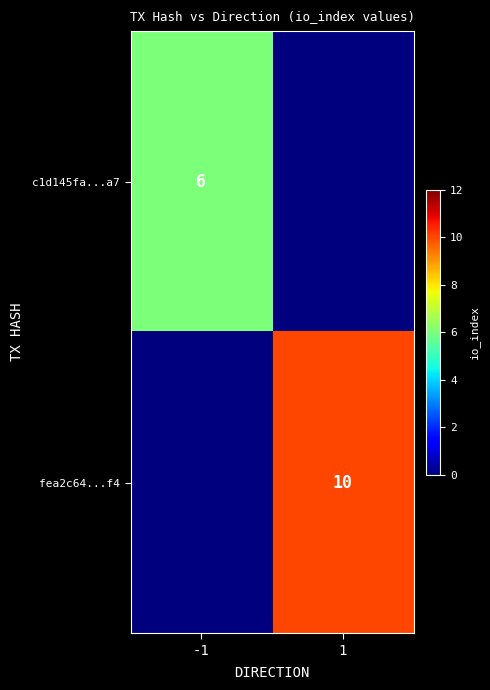

Is it true that c1d145fa...a7 equals 9 at -1?

False